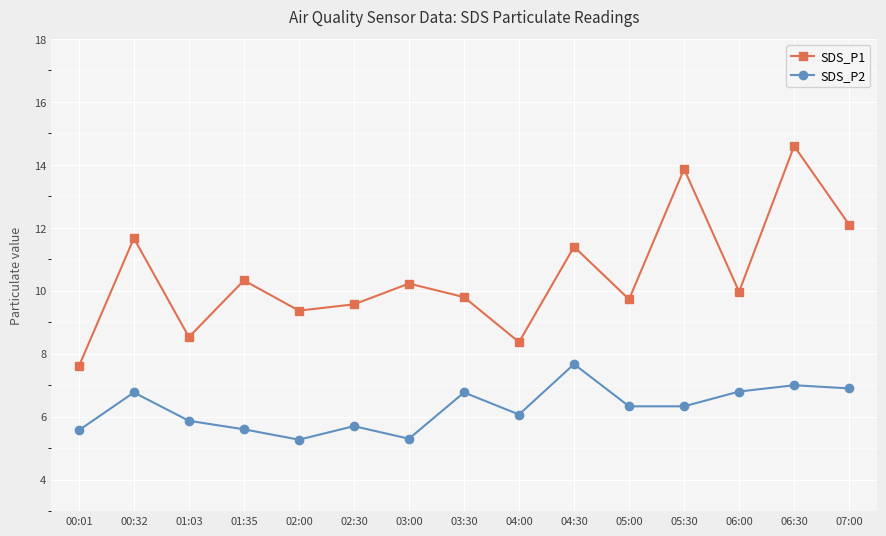

What is the highest value of the SDS_P1 series?

14.6